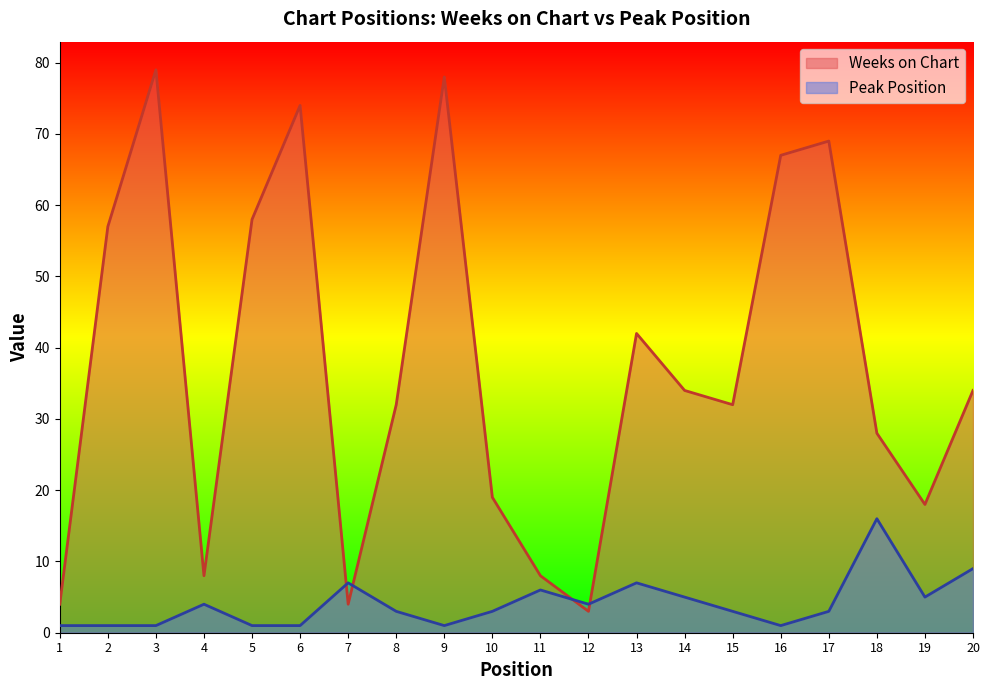

At which category is the sum across all series the highest?

3